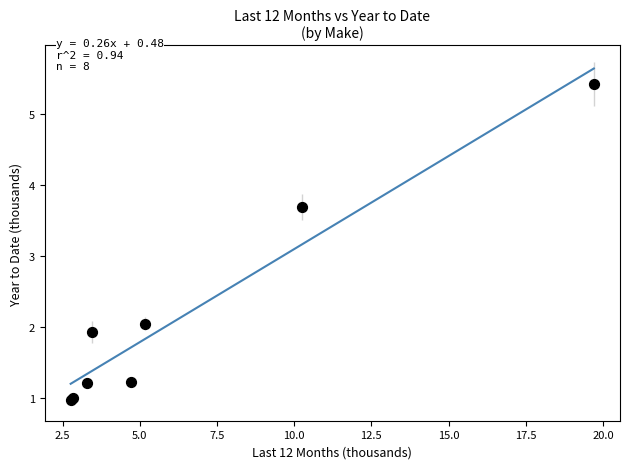

What Y value in the scatter plot is closest to 3?

3.7